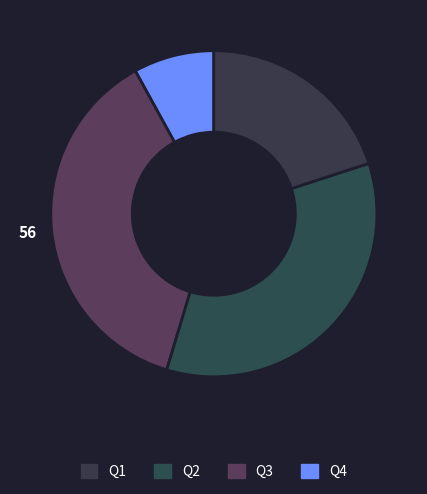

Count the number of slices in the pie.

4